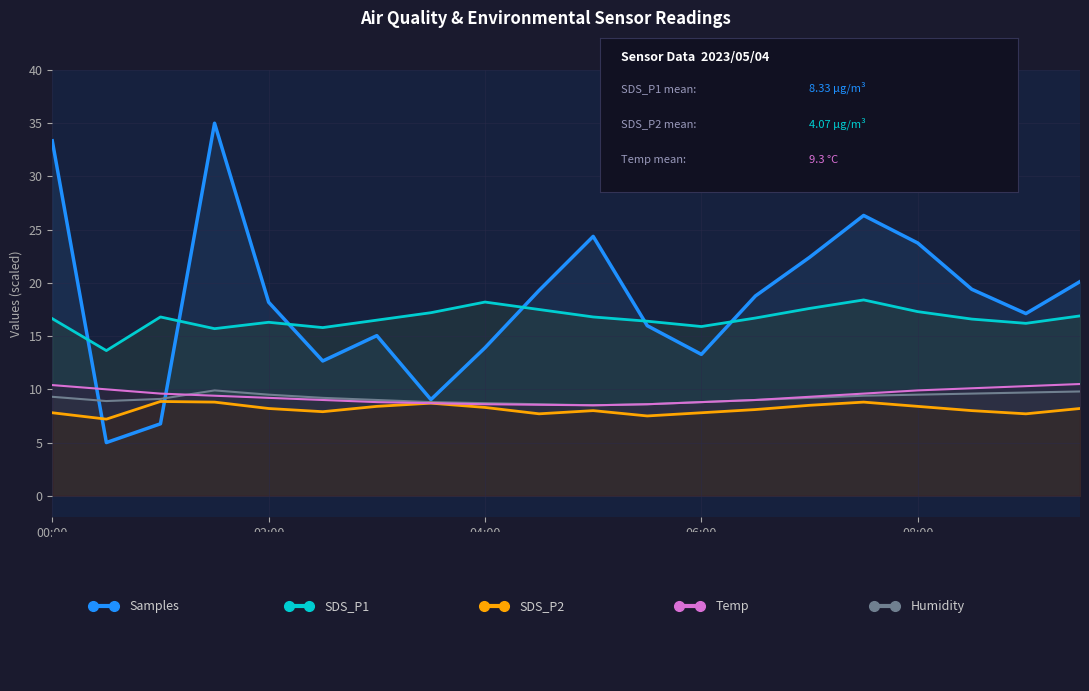

Reading left to right, what are all the values shown in this chart?

Samples: 33.3	5.0	6.8	35.0	18.2	12.7	15.0	9.0	13.9	19.3	24.4	16.0	13.3	18.8	22.4	26.3	23.7	19.4	17.1	20.1
Humidity: 9.3	8.9	9.1	9.9	9.5	9.2	9.0	8.8	8.7	8.6	8.5	8.6	8.8	9.0	9.2	9.4	9.5	9.6	9.7	9.8
SDS_P1: 16.6	13.6	16.8	15.7	16.3	15.8	16.5	17.2	18.2	17.5	16.8	16.4	15.9	16.7	17.6	18.4	17.3	16.6	16.2	16.9
SDS_P2: 7.8	7.2	8.9	8.8	8.2	7.9	8.4	8.7	8.3	7.7	8.0	7.5	7.8	8.1	8.5	8.8	8.4	8.0	7.7	8.2
Temp: 10.4	10.0	9.6	9.4	9.2	9.0	8.8	8.7	8.6	8.6	8.5	8.6	8.8	9.0	9.3	9.6	9.9	10.1	10.3	10.5